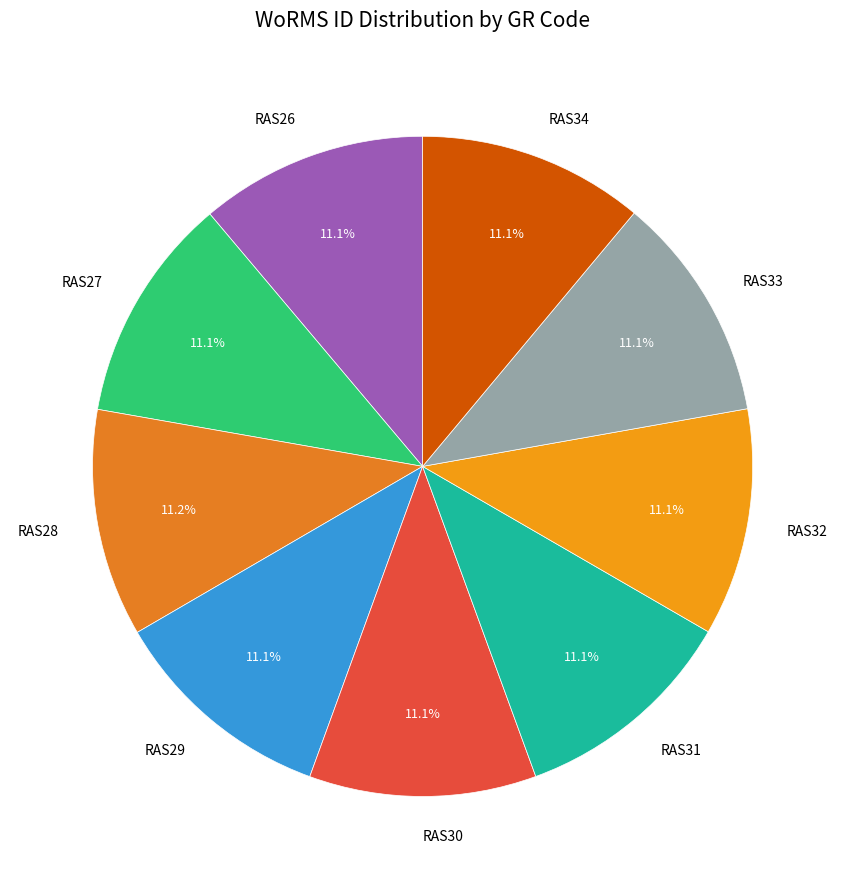

Is there a majority slice in this chart?

No